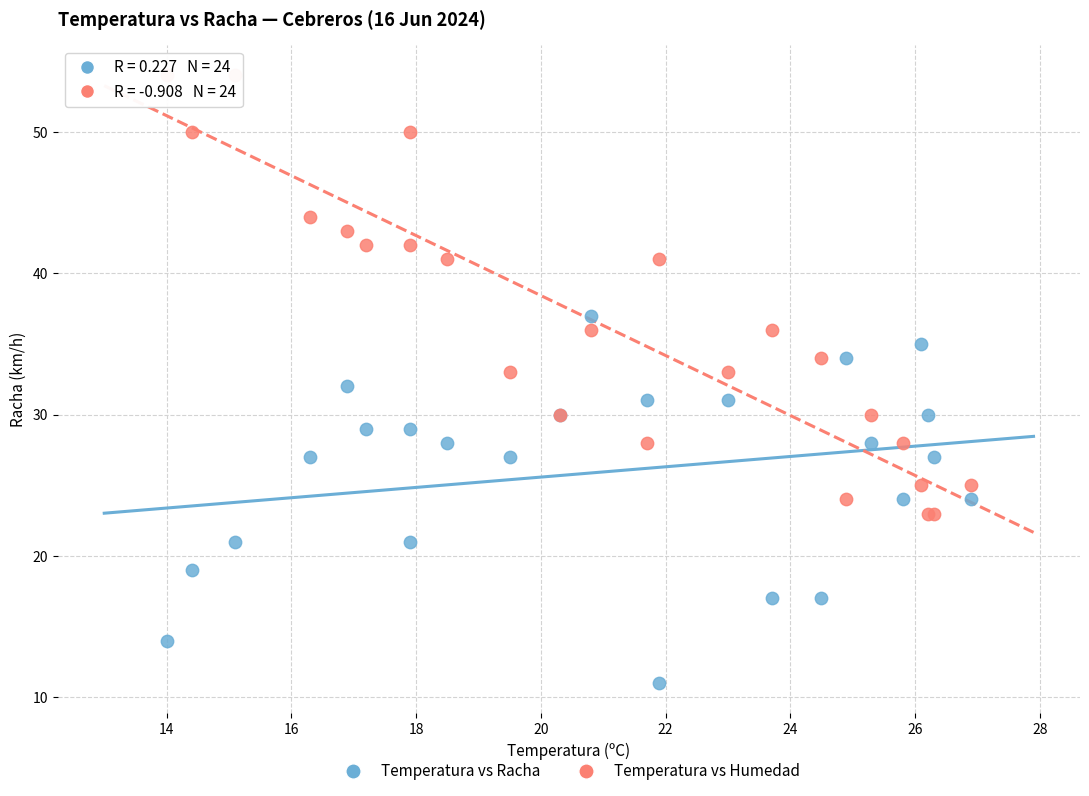

Which series has the largest Y range (max minus min)?

Temperatura vs Humedad